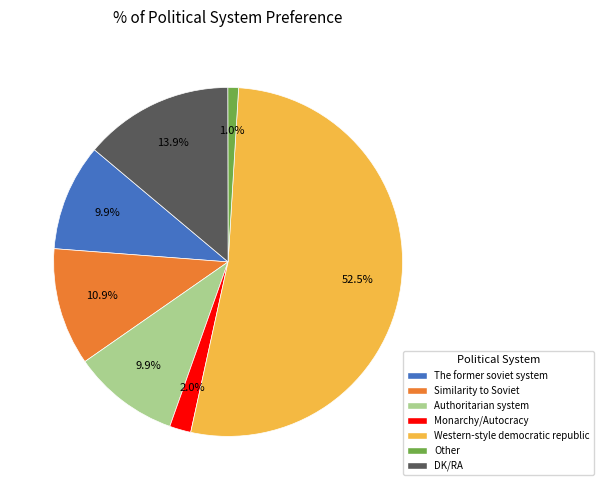

Is there any slice that represents more than half of the pie?

Yes